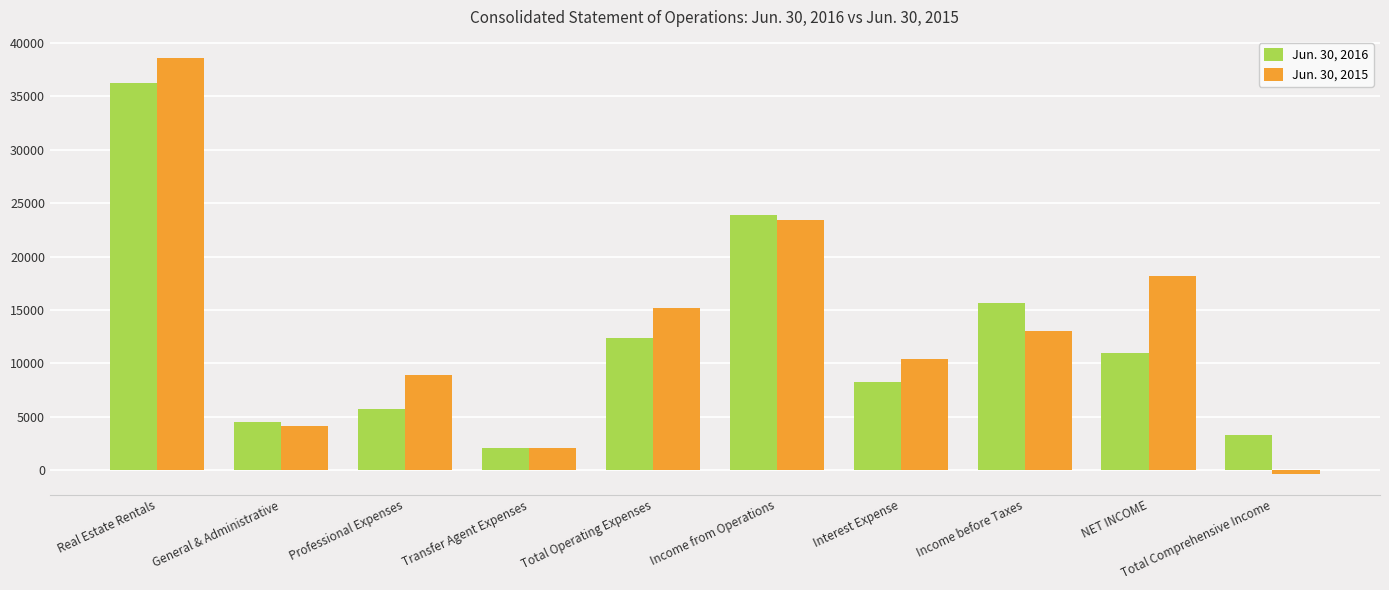

Between Real Estate Rentals and Professional Expenses, which series saw the biggest shift?

Jun. 30, 2016